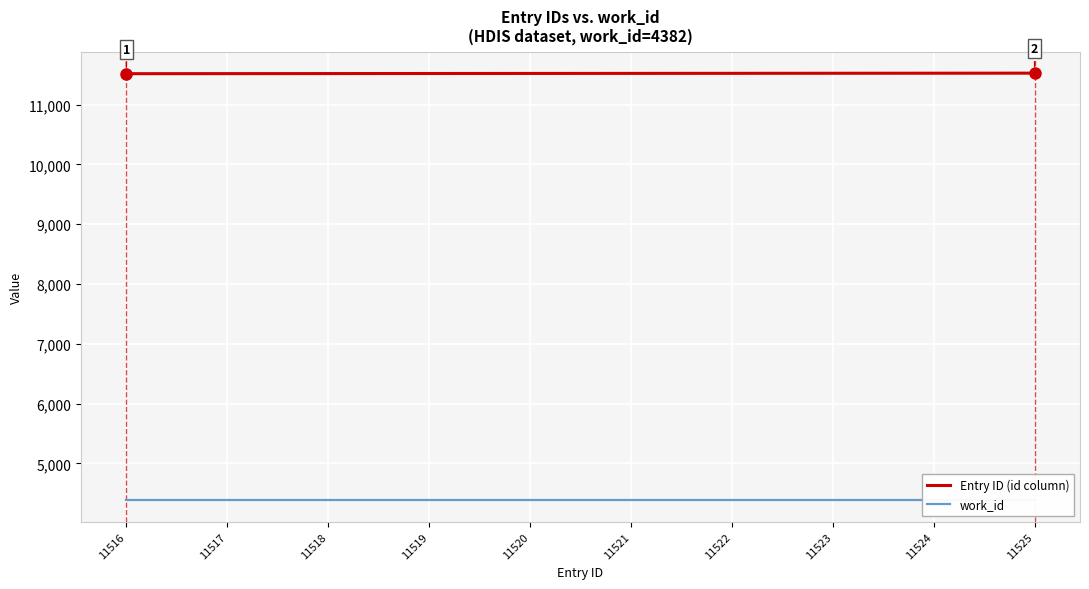

Is it true that Entry ID (id column) equals 11523 at 11523?

True